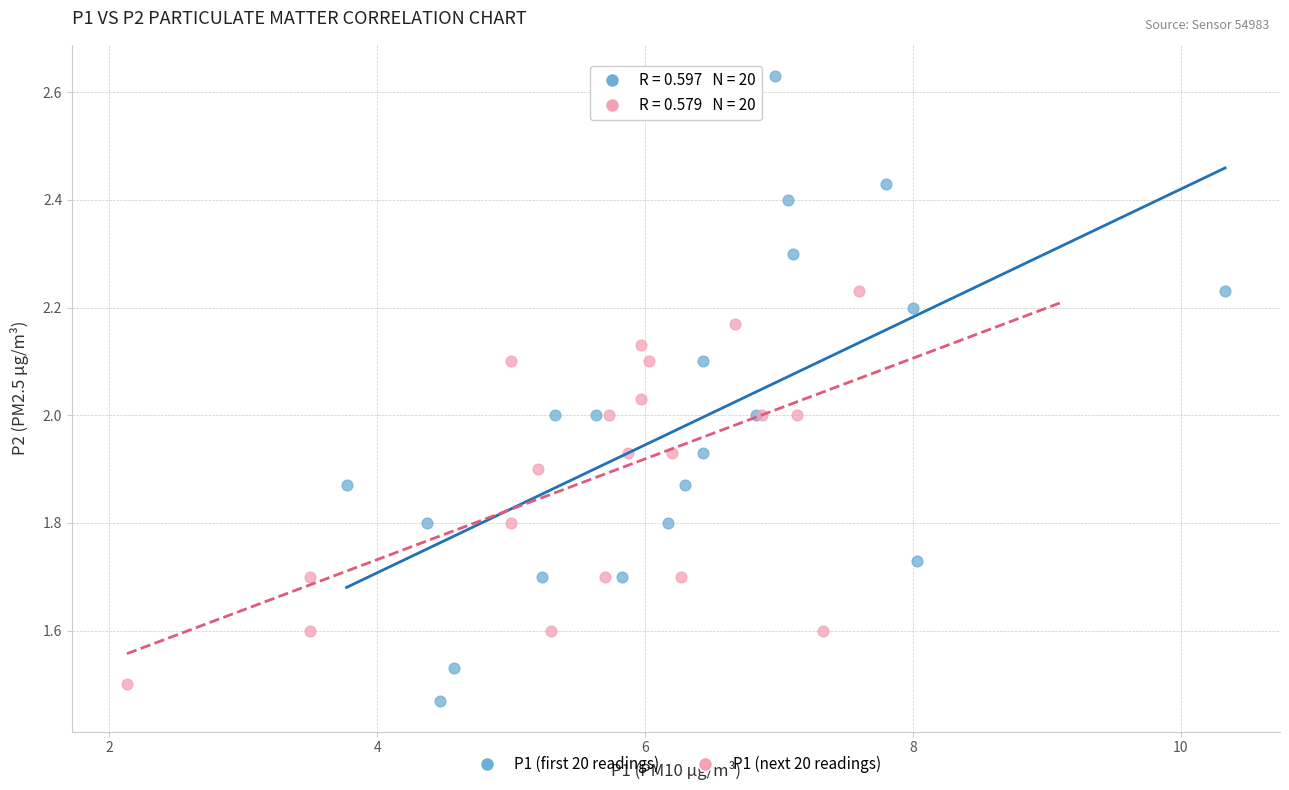

Which series has the widest spread of Y values?

P1 (first 20 readings)